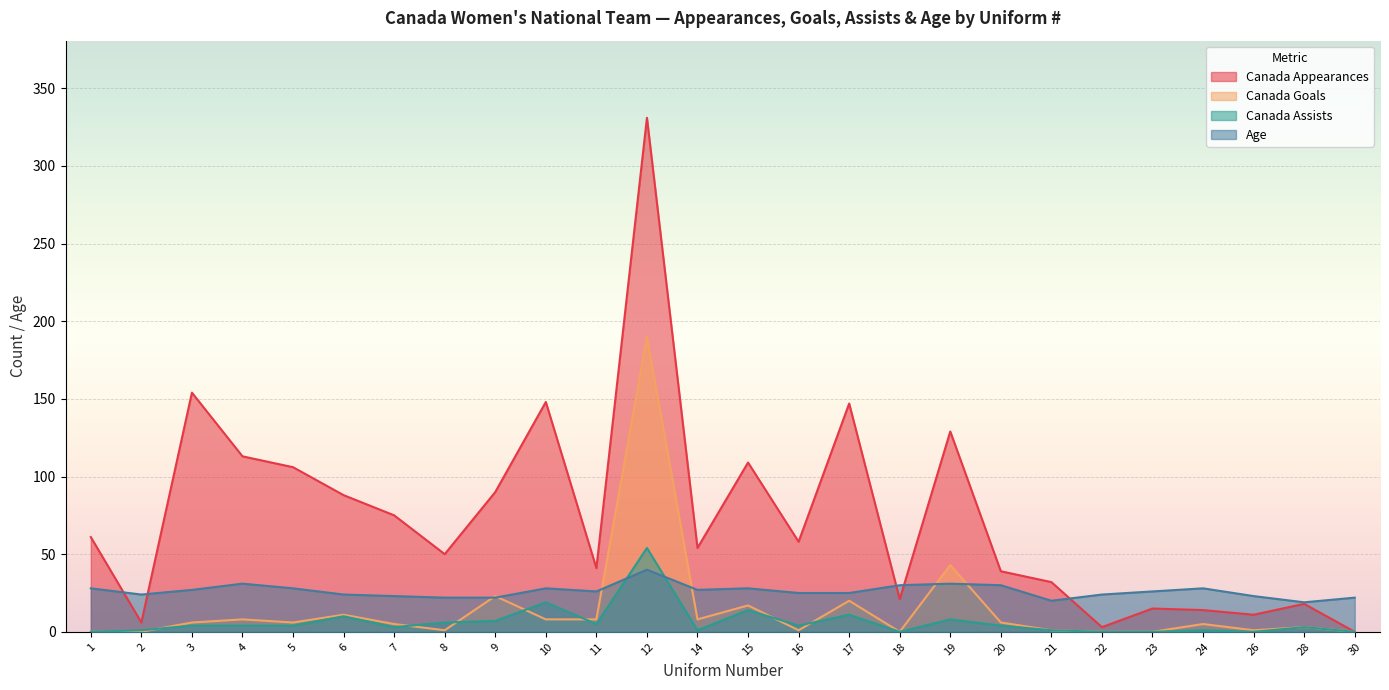

Which has a higher value, 15 or 8?

15